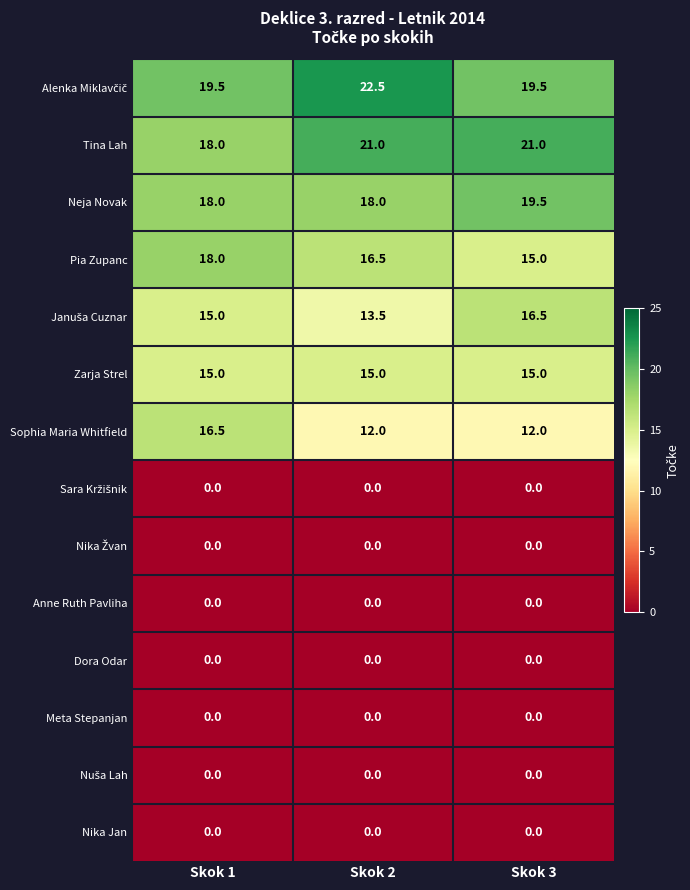

The value of Dora Odar at Skok 2 is 0.0. True or false?

True